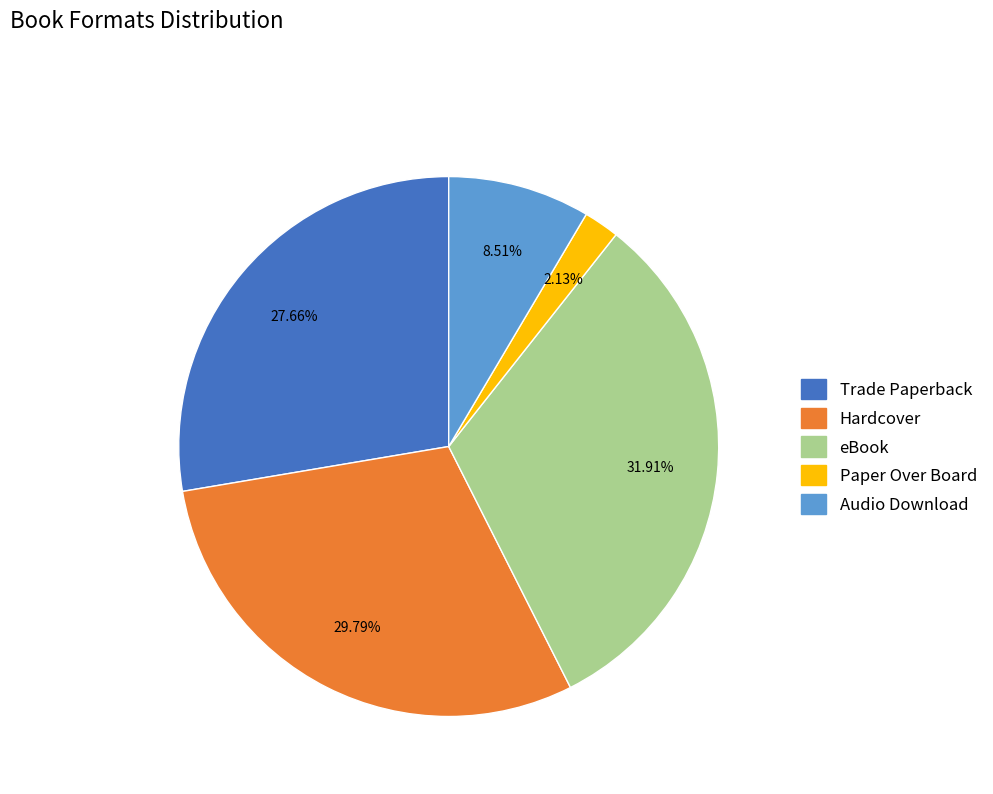

Which slice is the smallest?

Paper Over Board